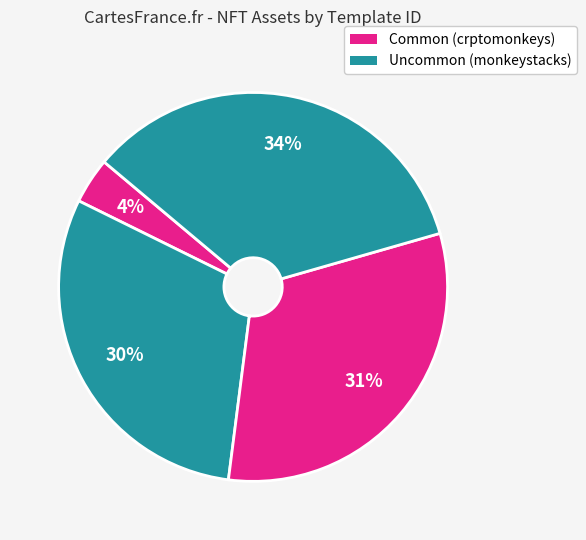

Count the number of slices in the pie.

4